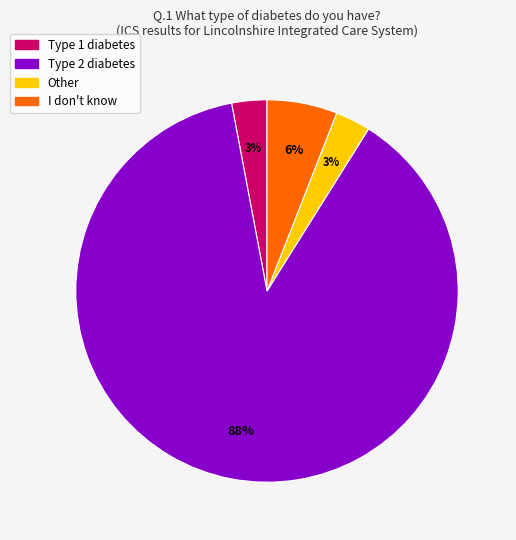

Does I don't know represent more than half of the total?

No